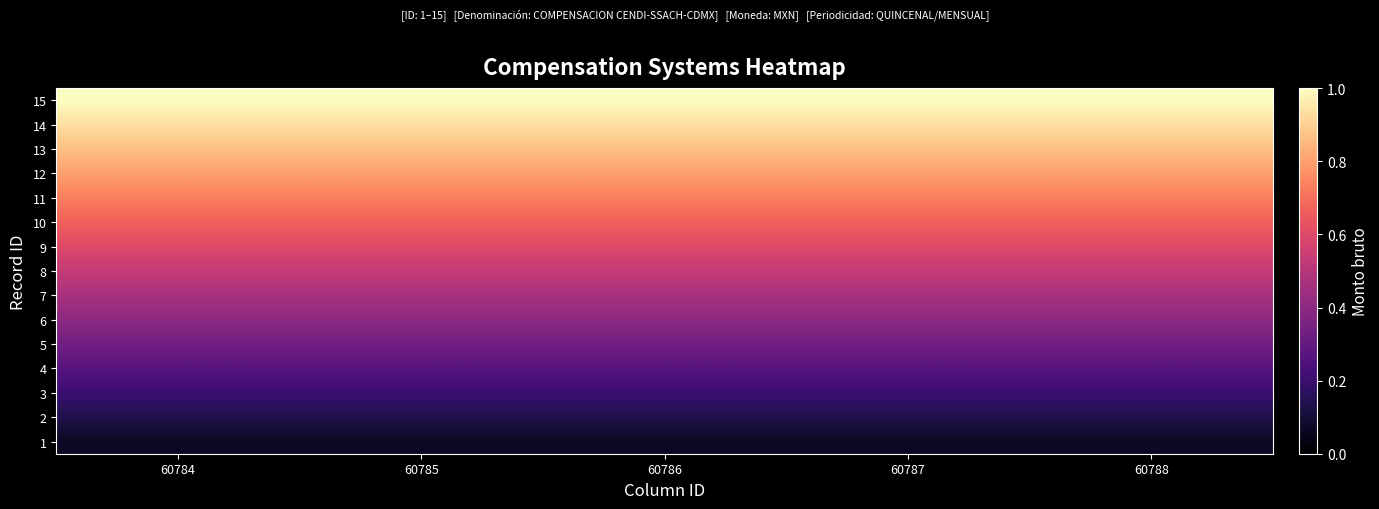

What is the greatest value displayed?

1.0